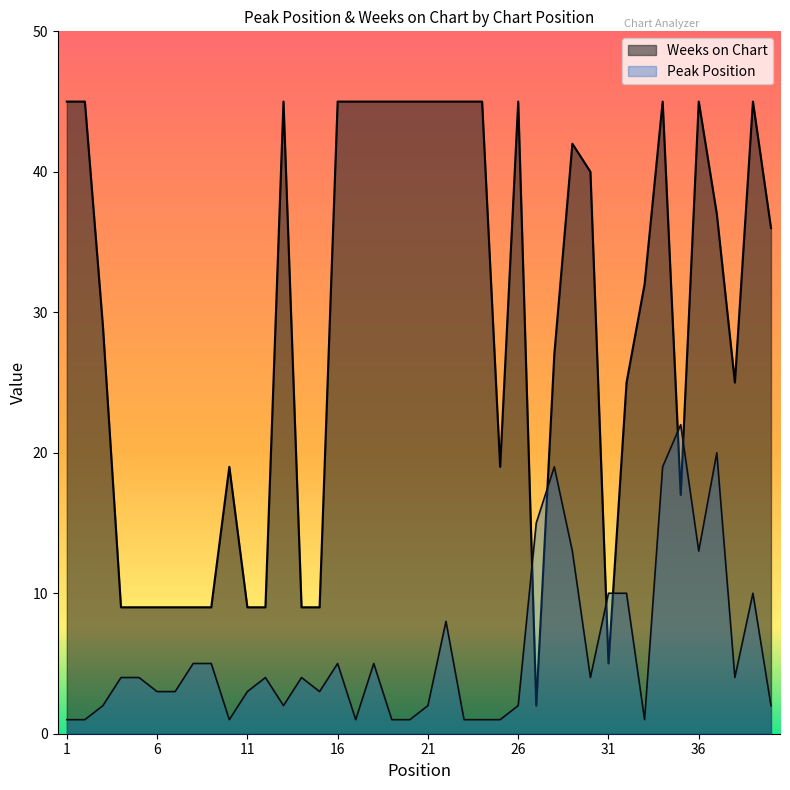

At which label does Peak Position reach its minimum?

1